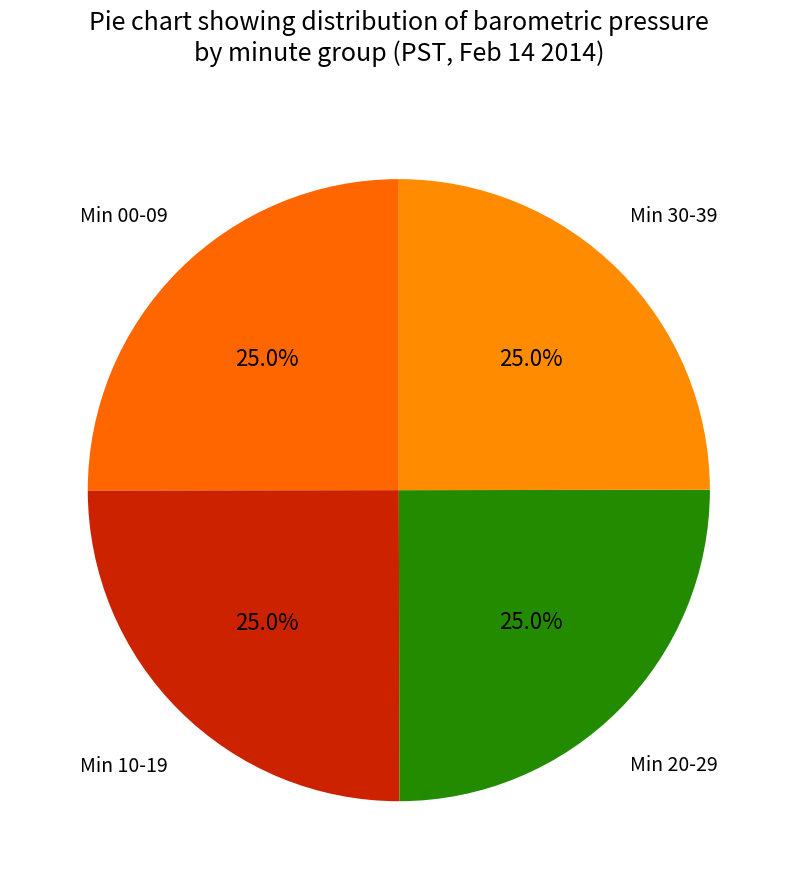

Is there any slice that represents more than half of the pie?

No